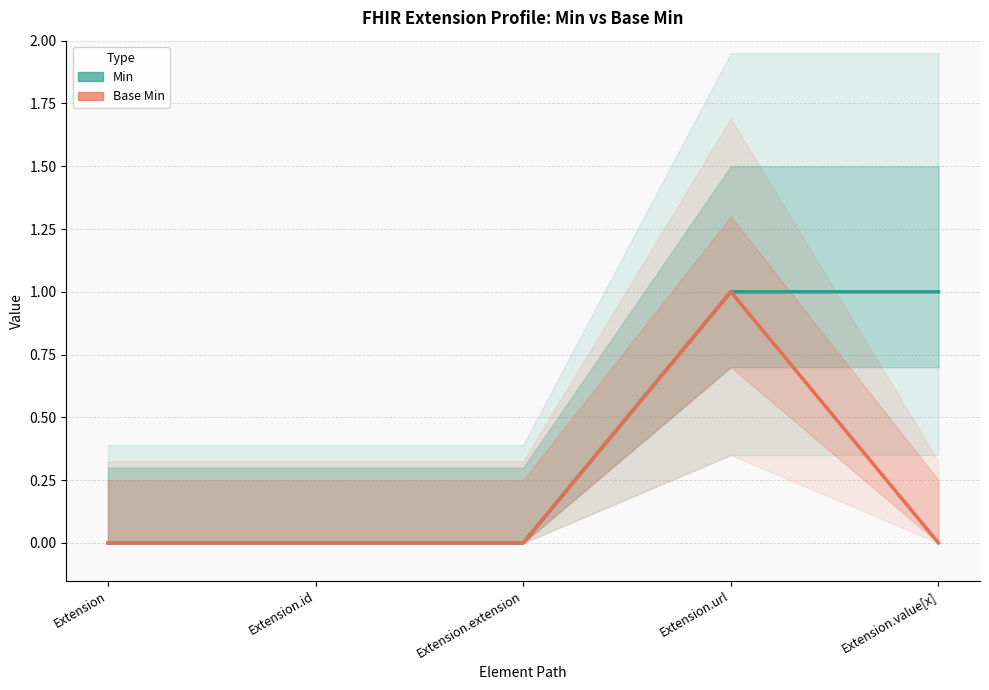

Where is Base Min nearest to the value 0?

Extension